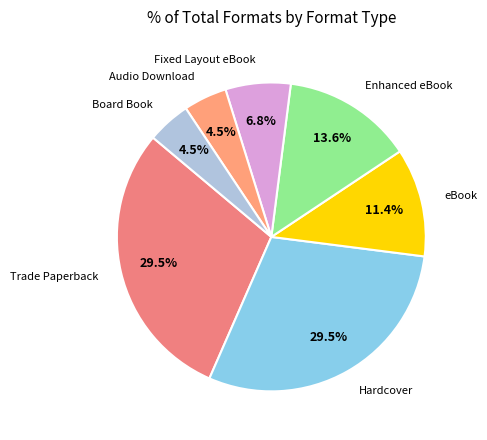

What percentage is the eBook slice, to the nearest percent?

11%